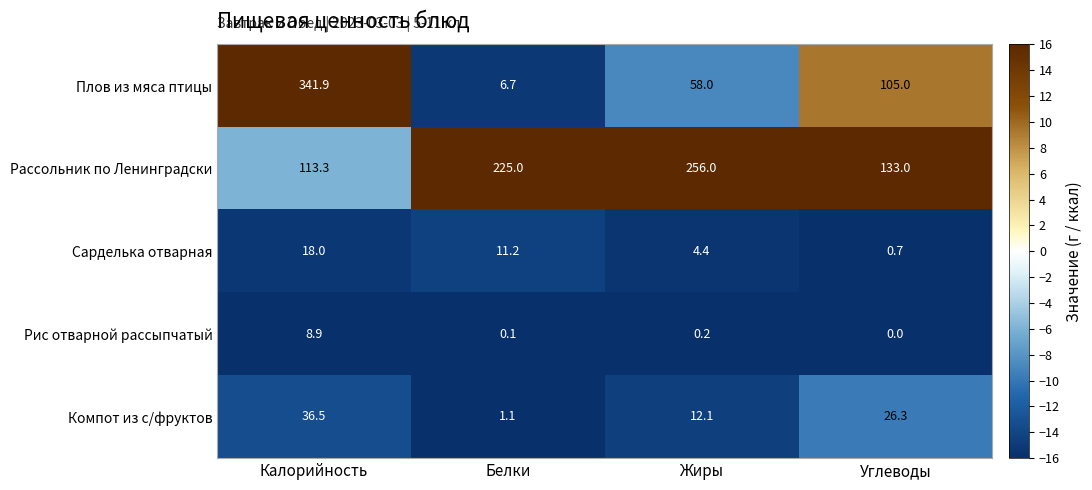

At which category is the sum across all series the highest?

Калорийность